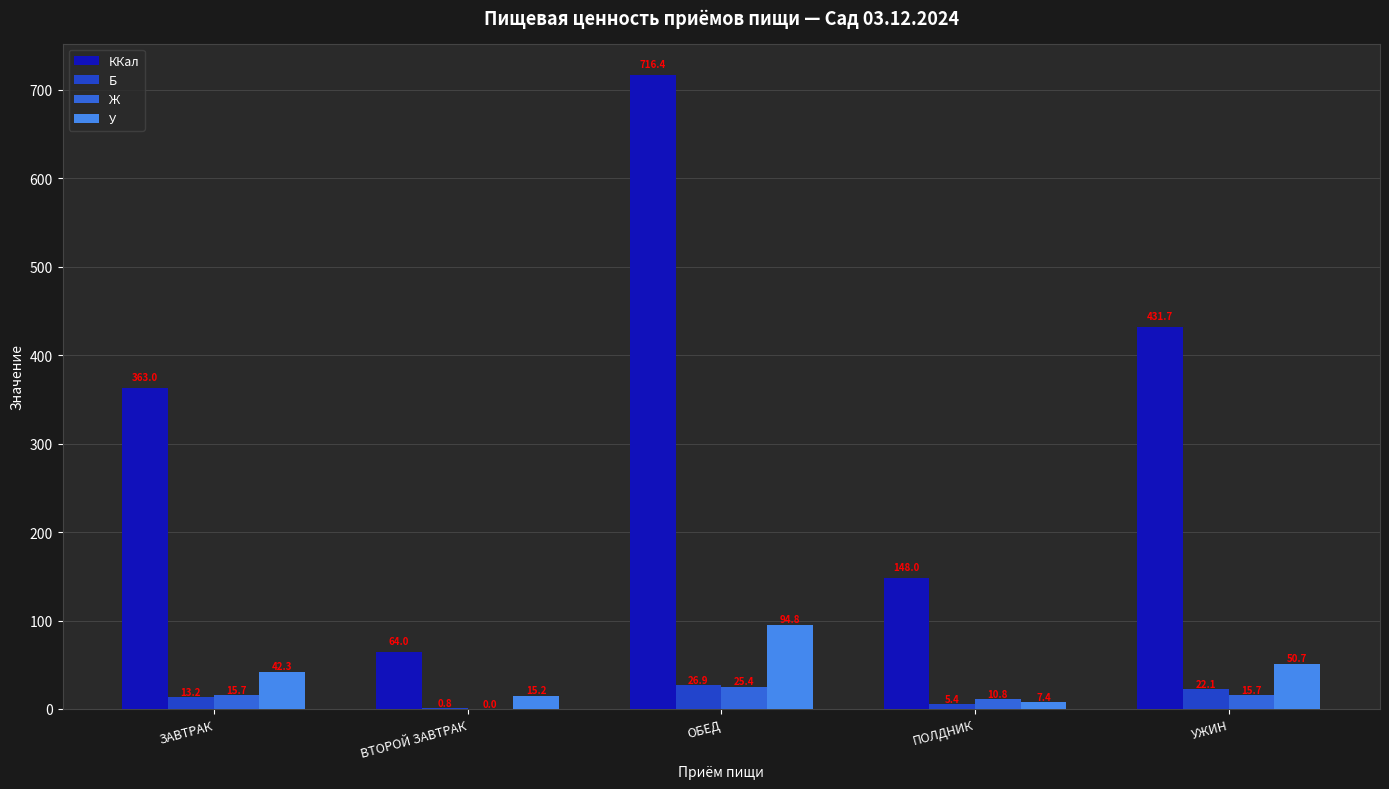

True or false: ККал has a value of 64.0 at ВТОРОЙ ЗАВТРАК.

True